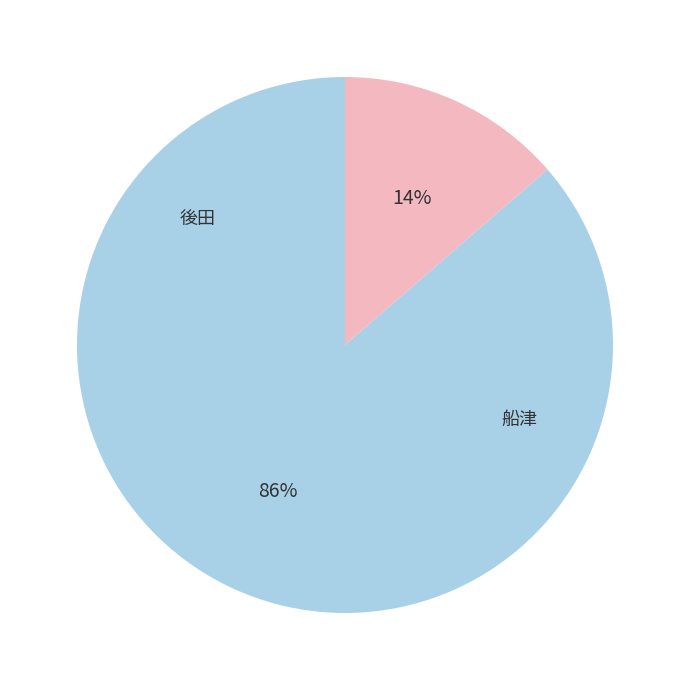

To the nearest percent, what is the average slice percentage?

50%